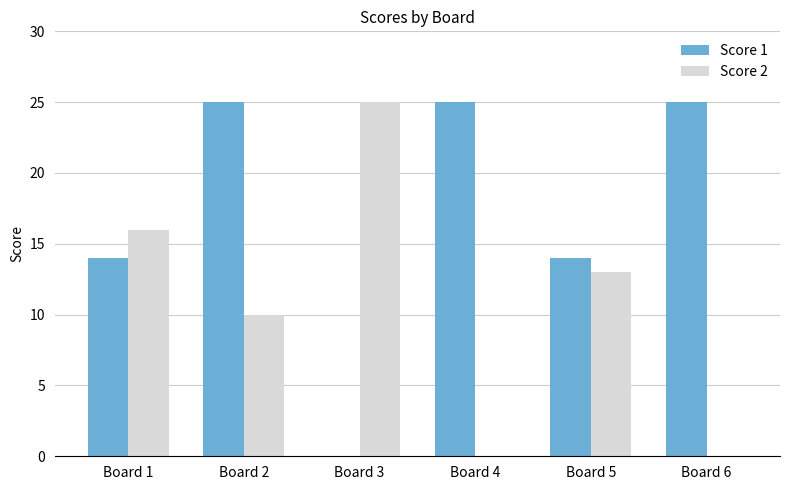

What is the sum of all Score 1 values?

103